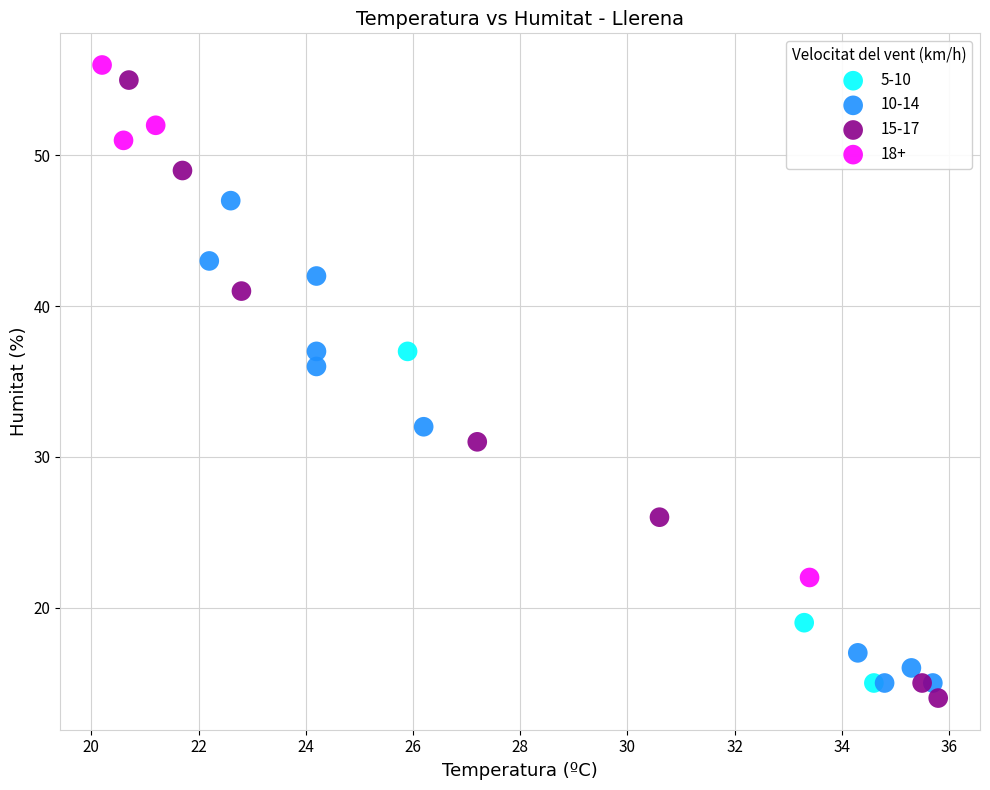

Which series reaches the maximum Y coordinate?

18+